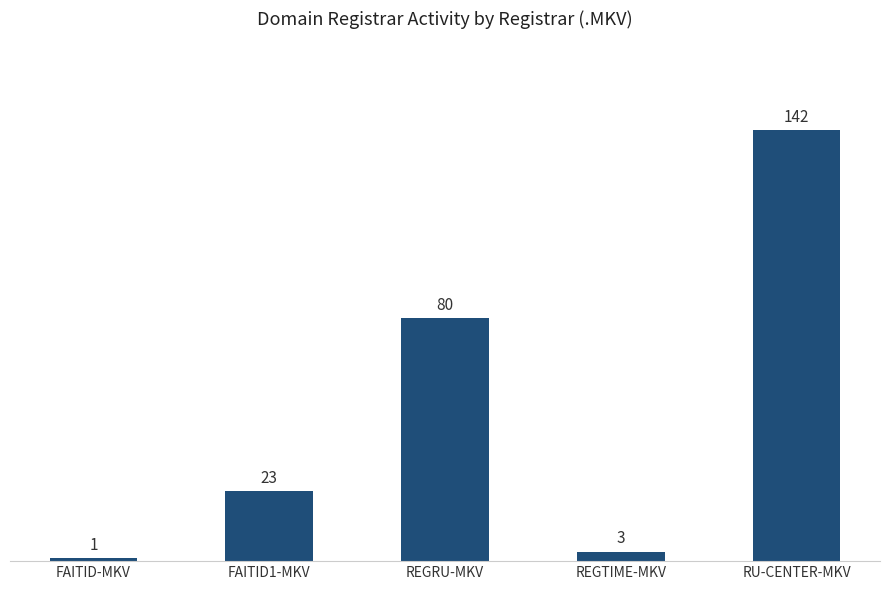

True or false: the data shows 33 at FAITID1-MKV.

False